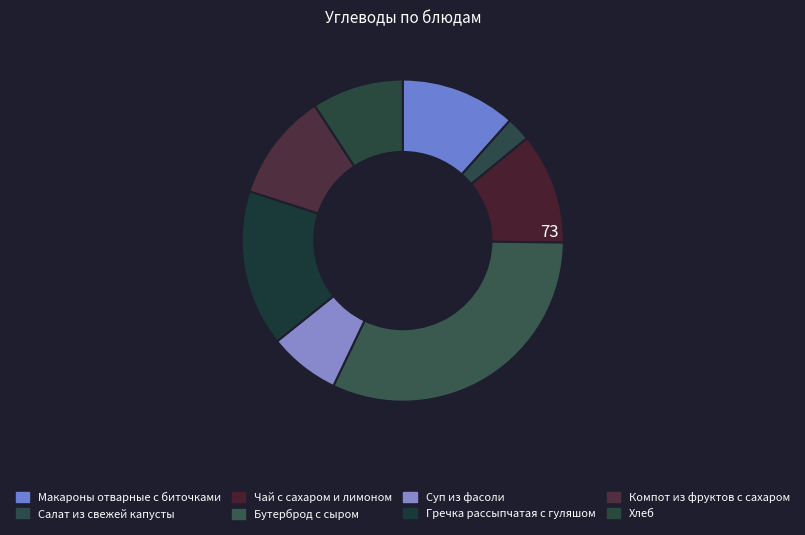

How many segments does this pie chart have?

8